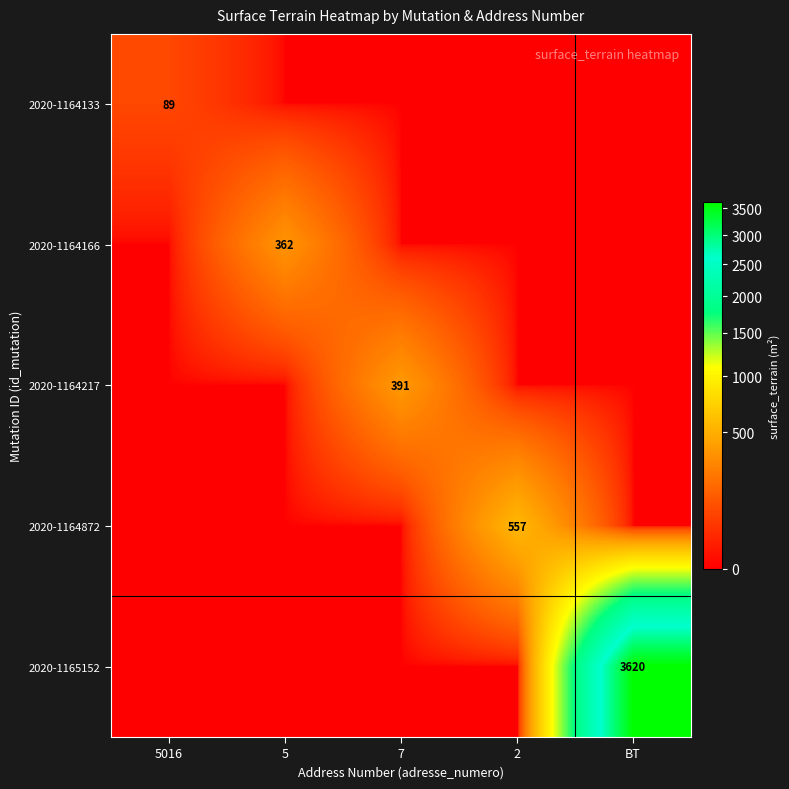

Is it true that 2020-1165152 equals 5174 at BT?

False